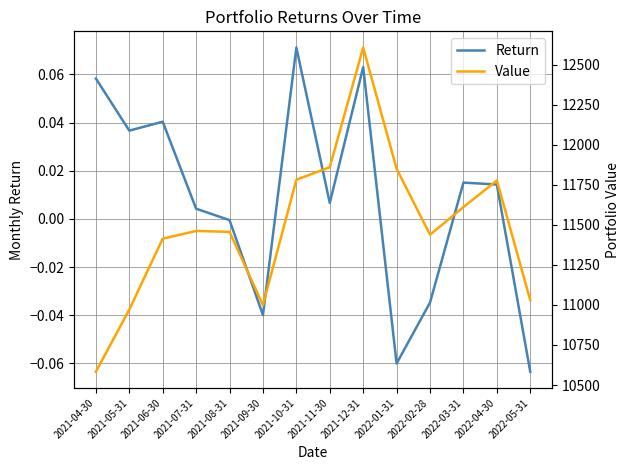

The value of Return at 2021-12-31 is 0.1. True or false?

True